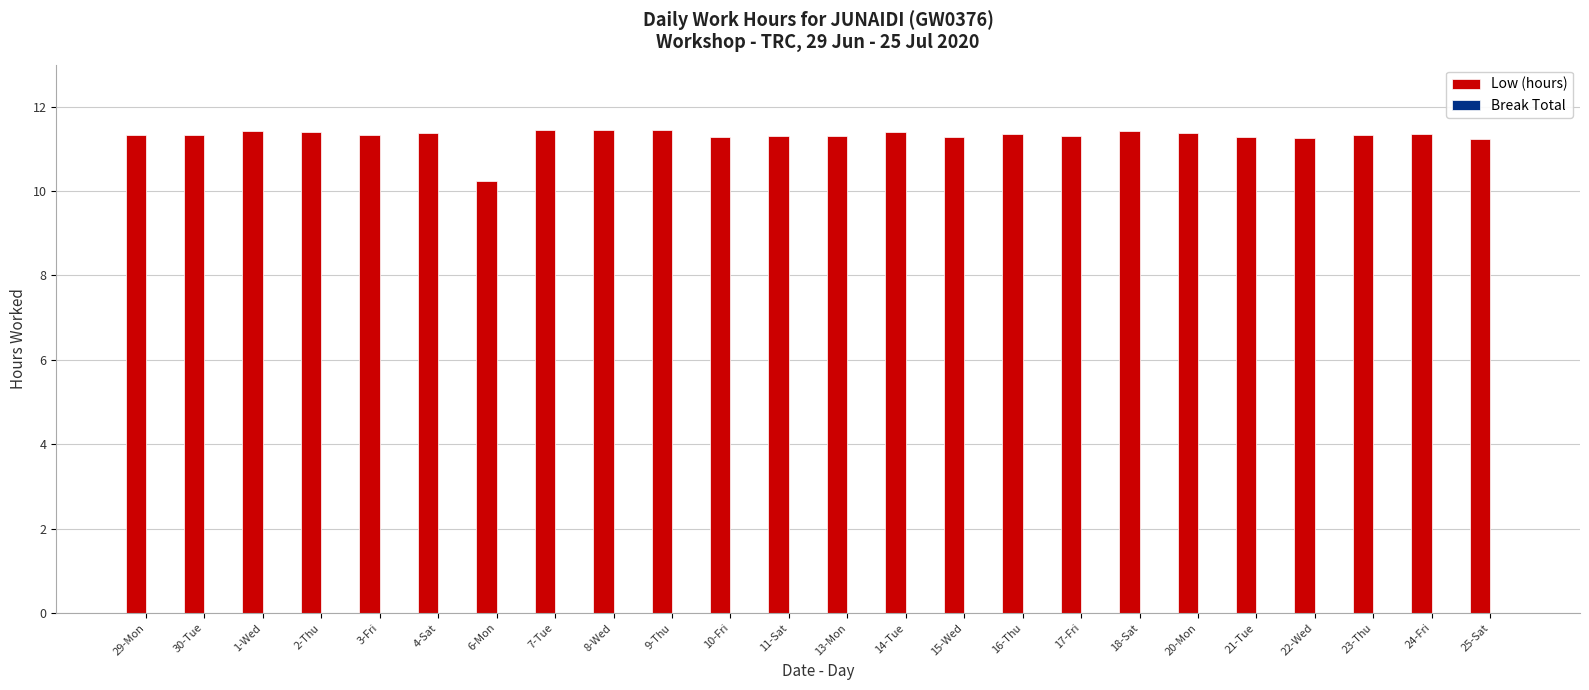

What is the label of the 23rd bar from the right?

30-Tue